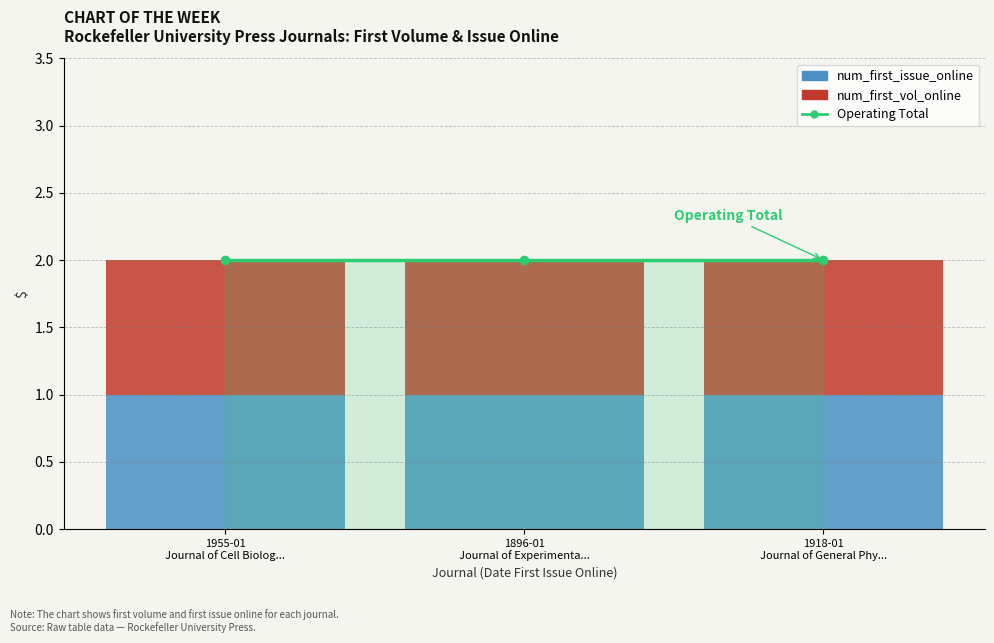

Between 1955-01
Journal of Cell Biolog... and 1918-01
Journal of General Phy..., which series saw the biggest shift?

Operating Total